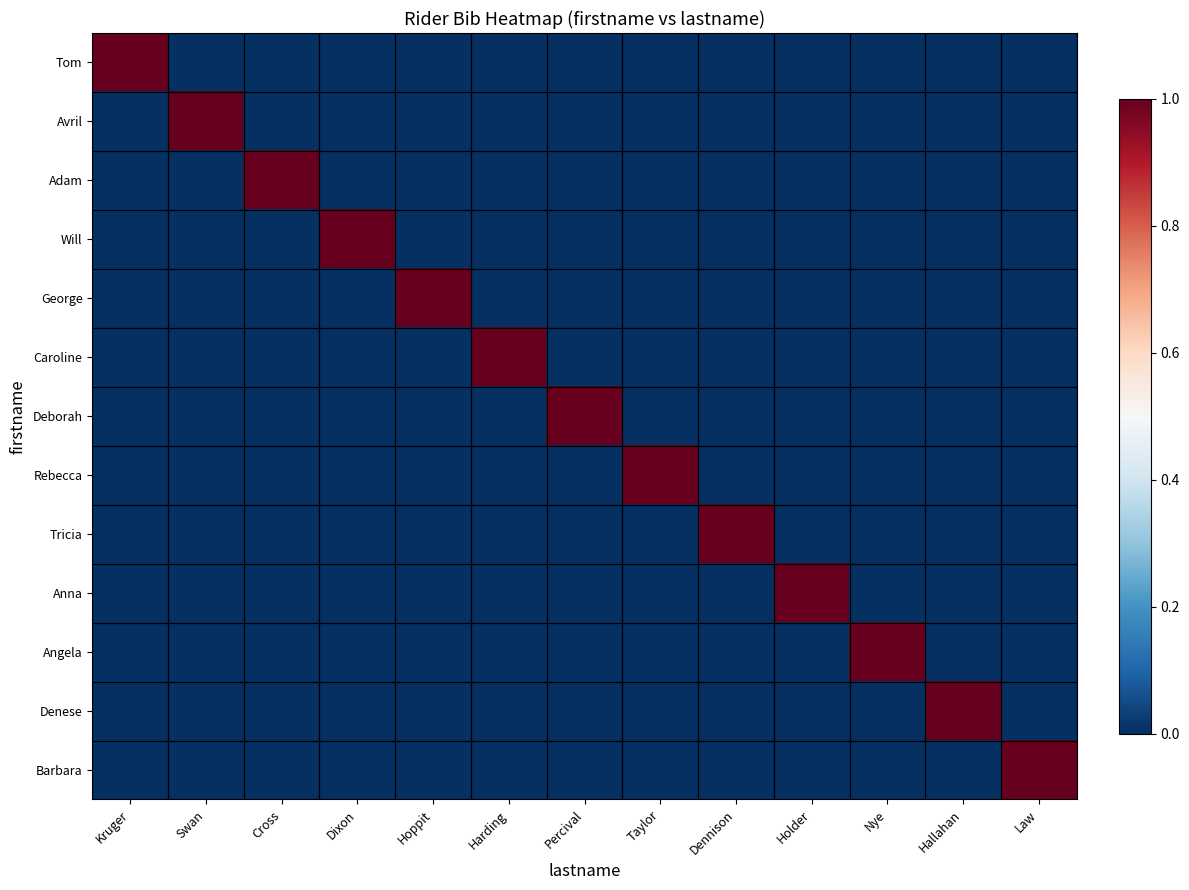

Rank the series at Hoppit from highest to lowest value.

George, Tom, Avril, Adam, Will, Caroline, Deborah, Rebecca, Tricia, Anna, Angela, Denese, Barbara